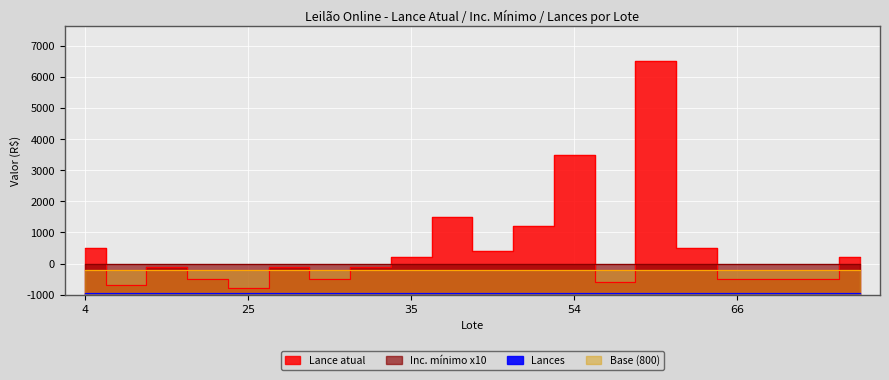

What is the spread (max minus min) of values at 35?

1200